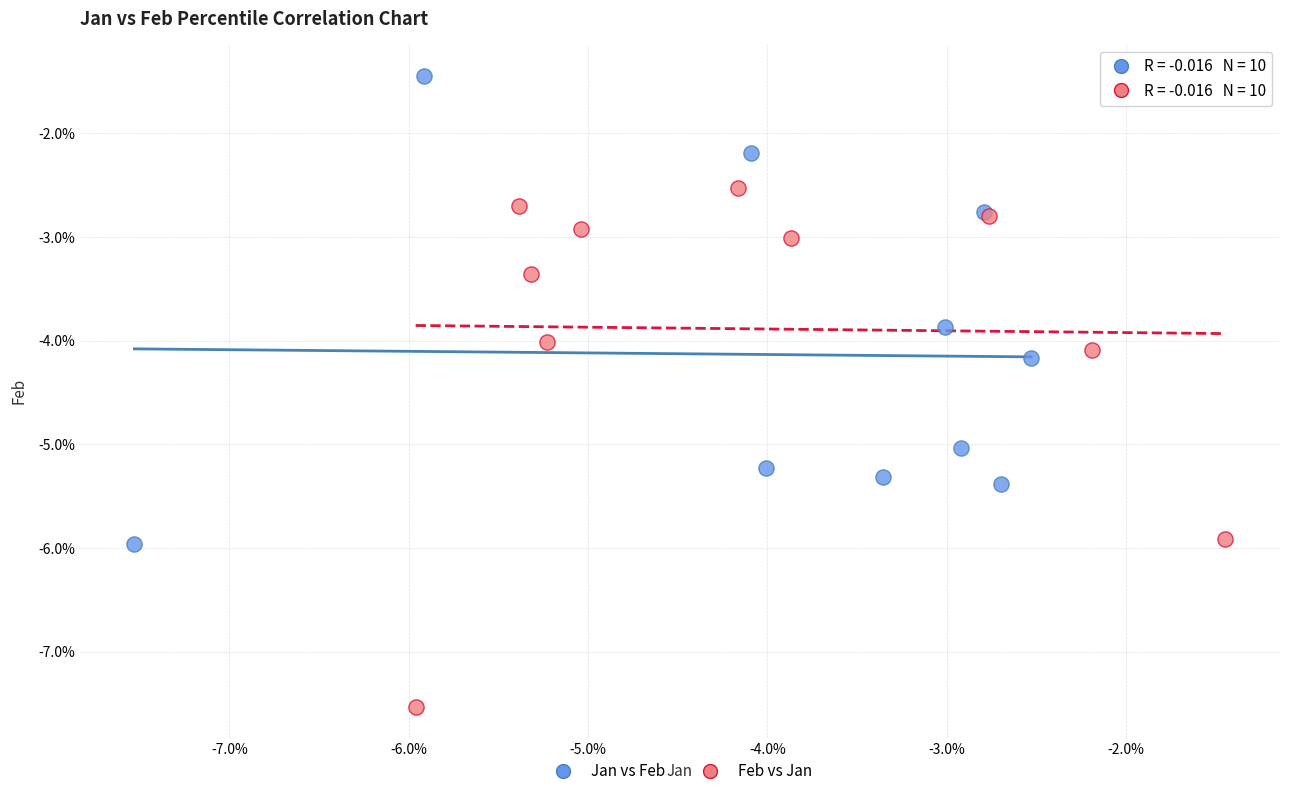

Which series reaches the maximum Y coordinate?

Jan vs Feb